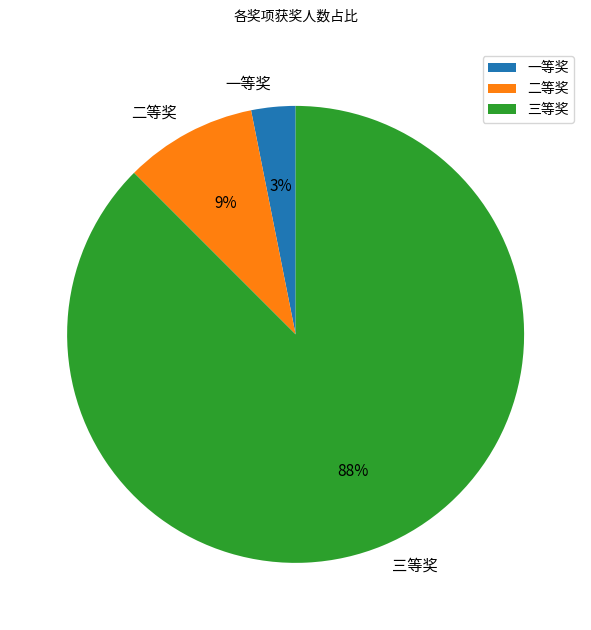

True or false: 一等奖 accounts for 13% of the total.

False